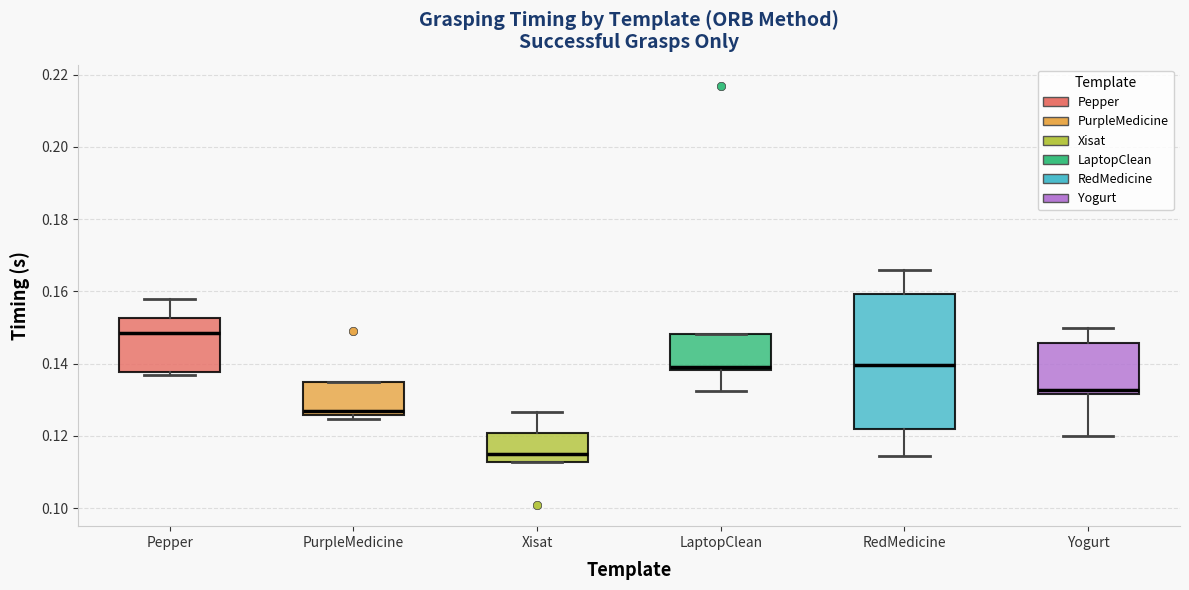

Where does the upper whisker of the box for Xisat end on the y-axis? The values are not printed on the chart, so give them approximately, as read against the axis.

0.126